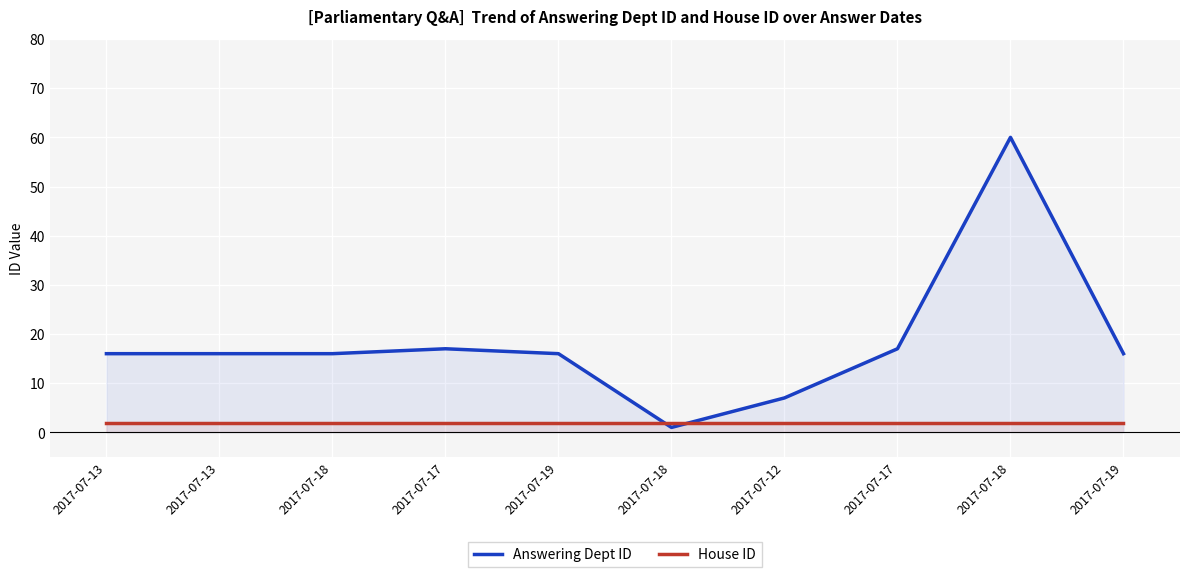

What is the label of the 9th point from the right?

2017-07-13